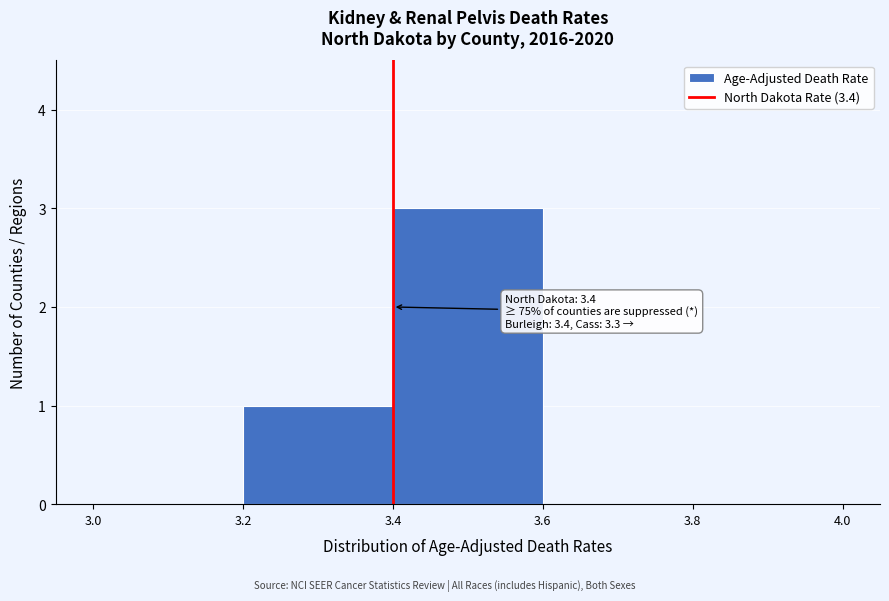

Over which range of the x-axis is the bar tallest?

3.4 to 3.6